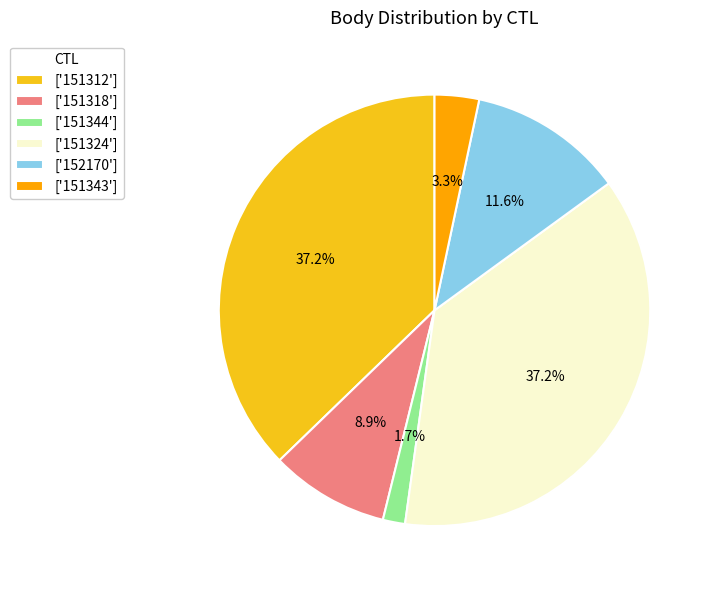

How many segments does this pie chart have?

6